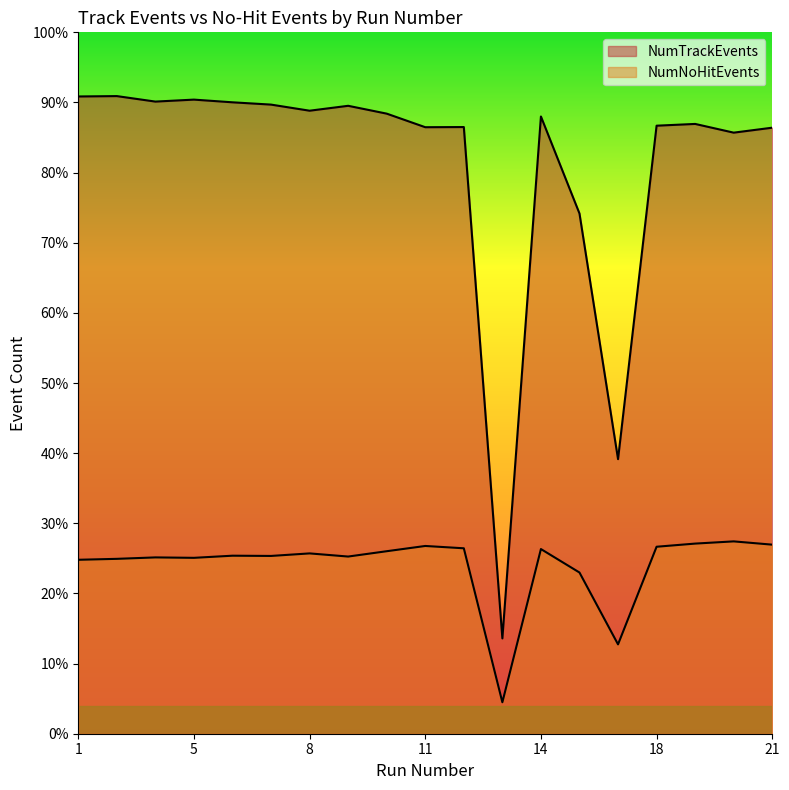

Reading left to right, transcribe all the data shown in this chart.

NumTrackEvents: 1=23901	3=23915	4=23709	5=23783	6=23682	7=23596	8=23367	9=23551	10=23257	11=22748	12=22754	13=3575	14=23150	16=19511	17=10298	18=22805	19=22871	20=22544	21=22730
NumNoHitEvents: 1=6524	3=6559	4=6613	5=6597	6=6677	7=6668	8=6763	9=6645	10=6845	11=7042	12=6955	13=1180	14=6926	16=6046	17=3351	18=7013	19=7131	20=7214	21=7091